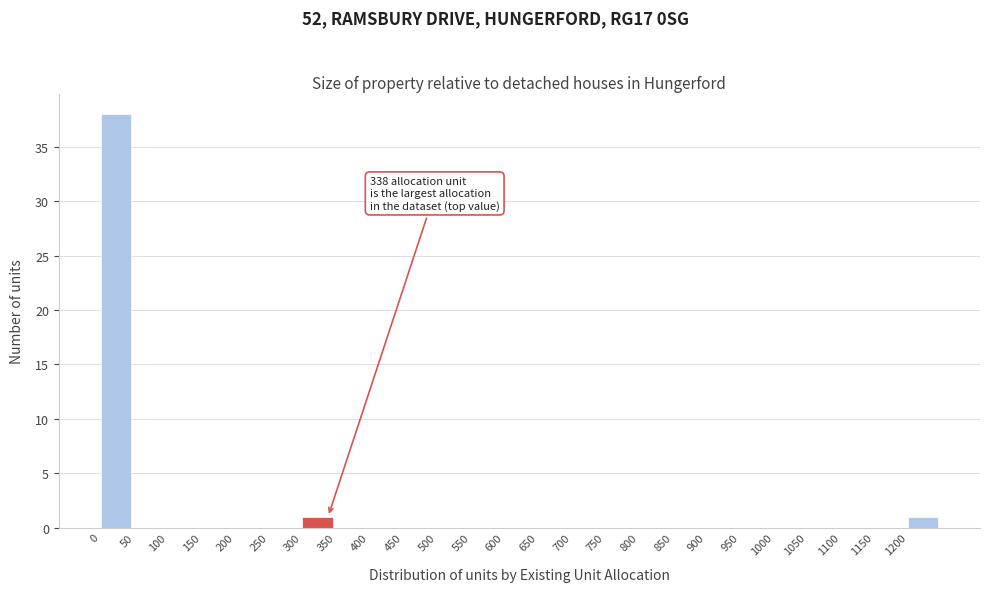

Which range on the x-axis has the tallest bar?

0 to 50